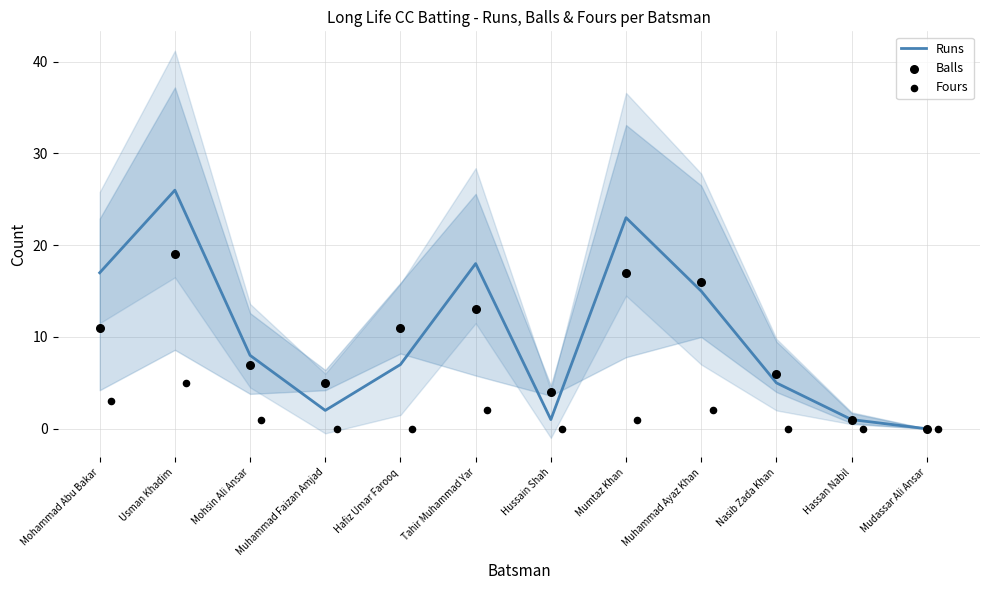

Which series has the largest total across all categories?

Runs